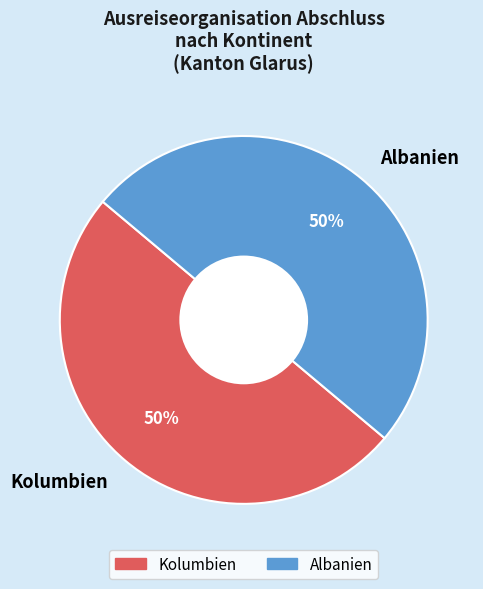

Approximately how many times larger is the value at Kolumbien compared to Albanien?

1.0